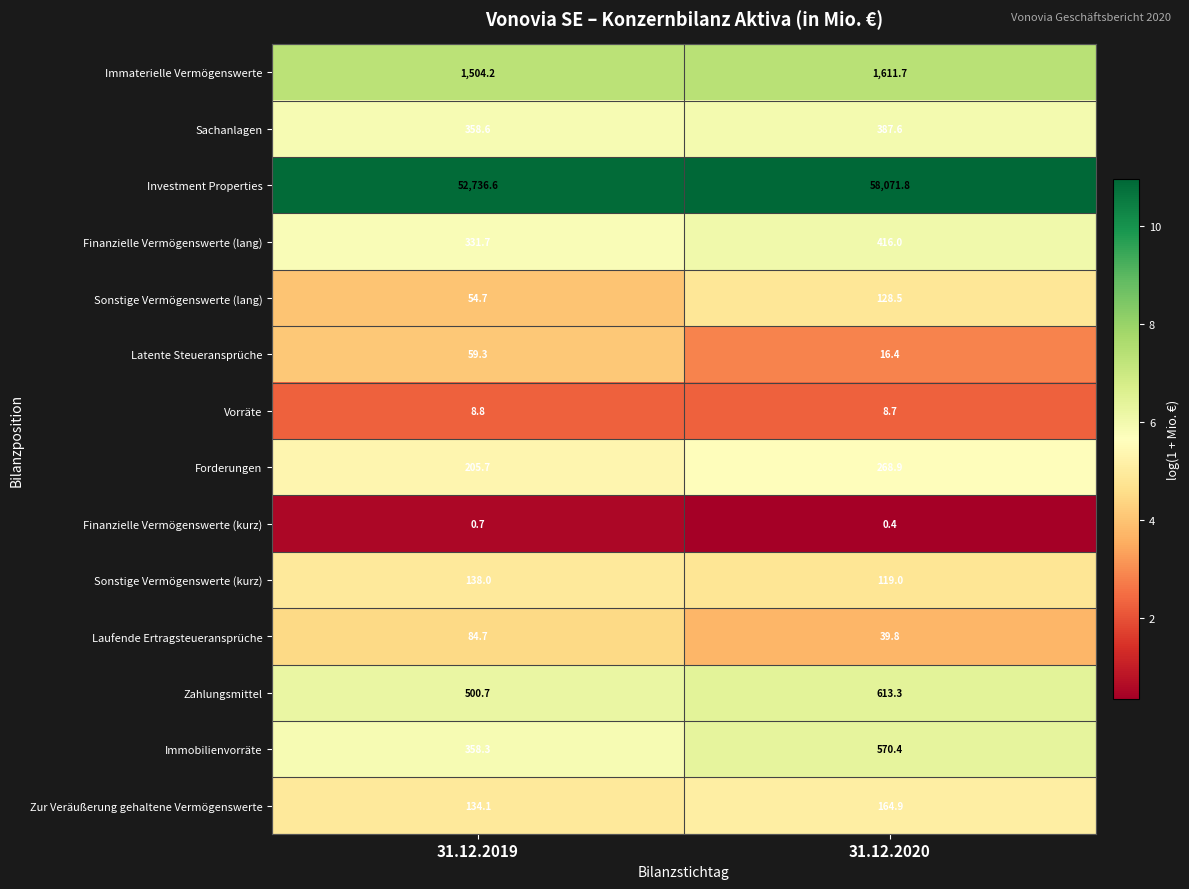

Is it true that Zur Veräußerung gehaltene Vermögenswerte equals 261.5 at 31.12.2020?

False